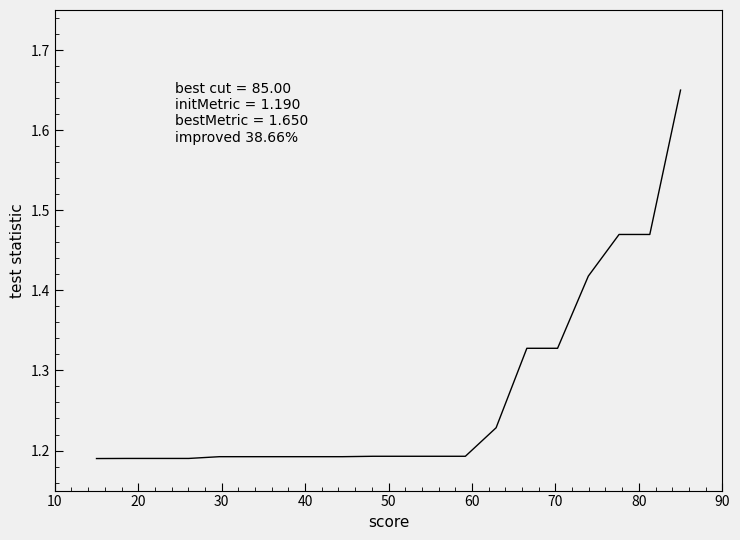

How many lines are shown in the chart?

1